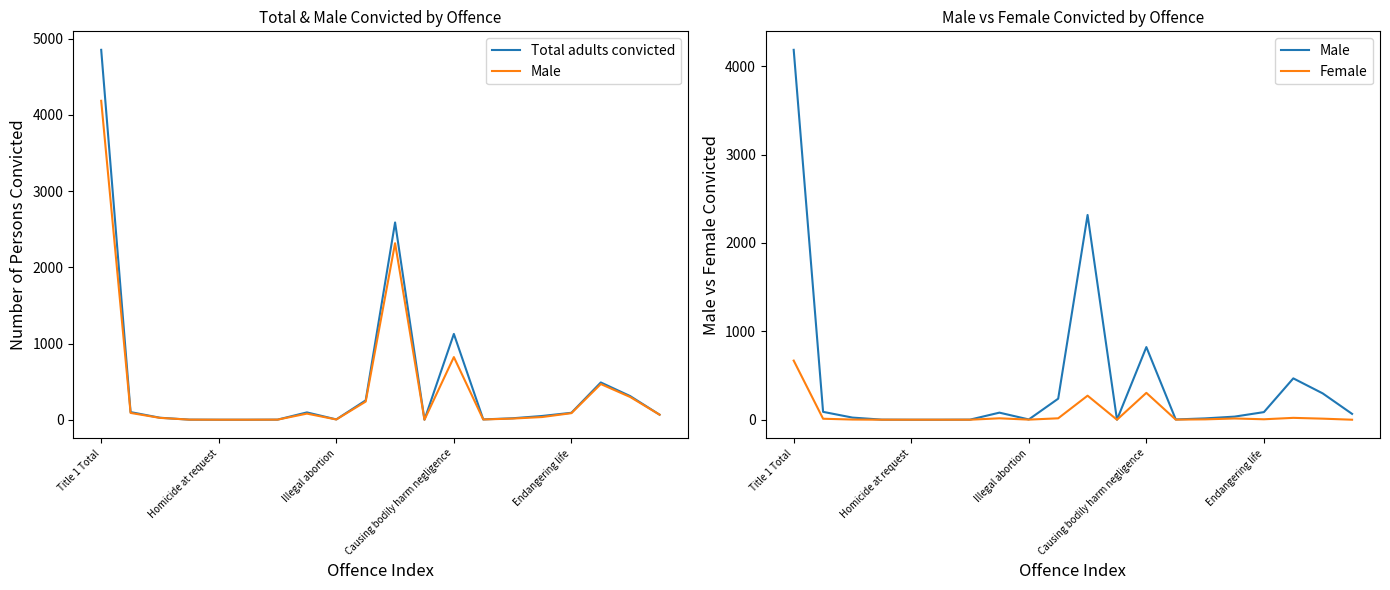

Which has a higher value, 12 or 14?

12